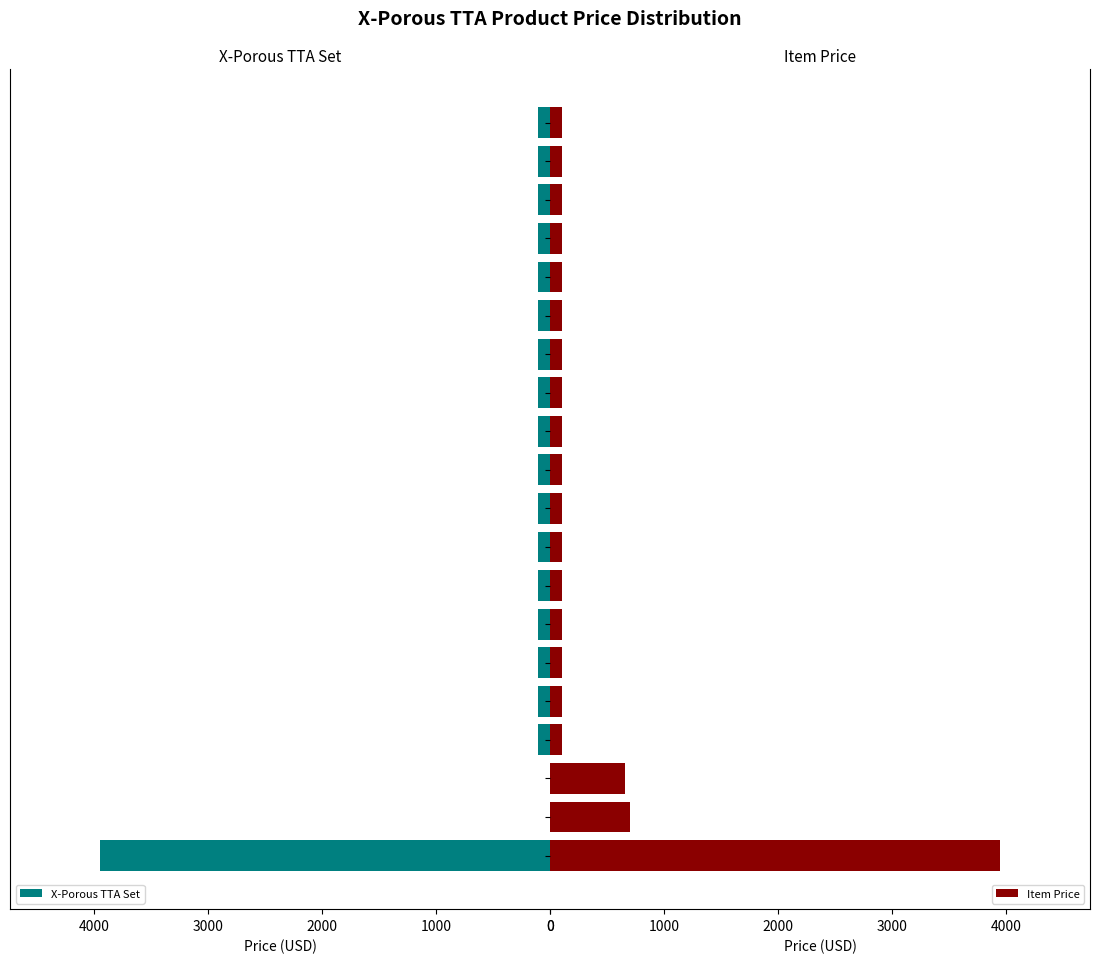

What is the difference between the maximum and minimum values in the Item Price series?

3840